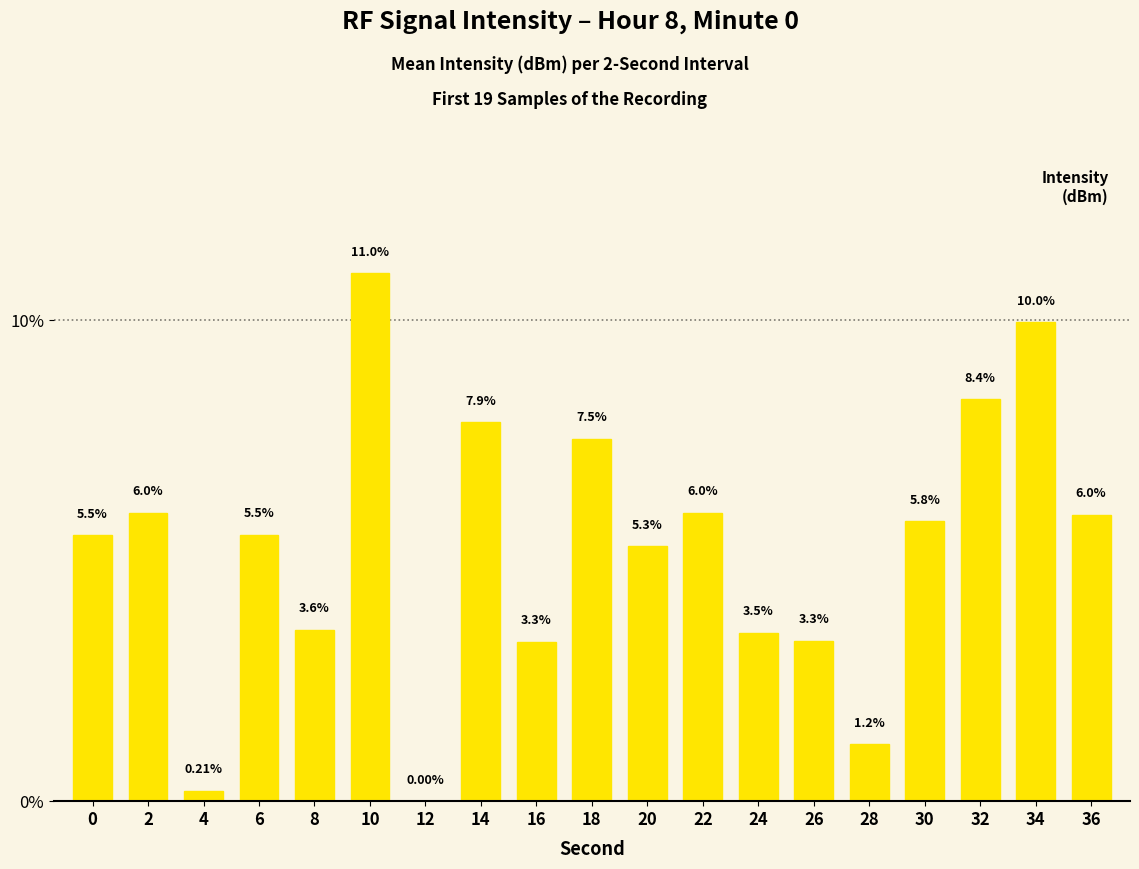

Approximately how many times larger is the value at 22 compared to 14?

0.8